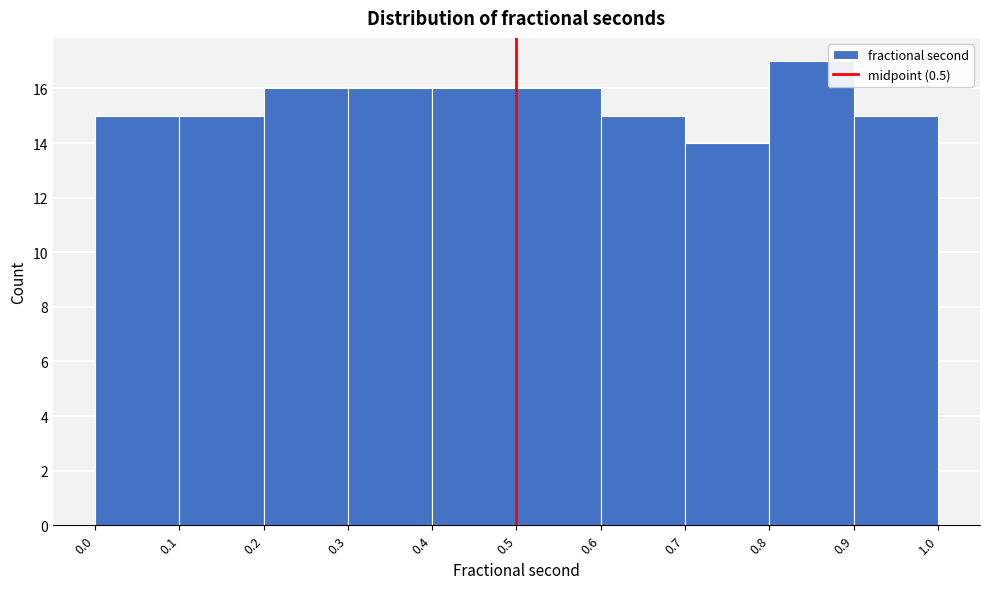

Reading left to right, list every bar in this chart as the range it spans on the x-axis followed by its height. The values are not printed on the chart, so give them approximately, as read against the axis.

0.0 to 0.1: 15
0.1 to 0.2: 15
0.2 to 0.3: 16
0.3 to 0.4: 16
0.4 to 0.5: 16
0.5 to 0.6: 16
0.6 to 0.7: 15
0.7 to 0.8: 14
0.8 to 0.9: 17
0.9 to 1.0: 15